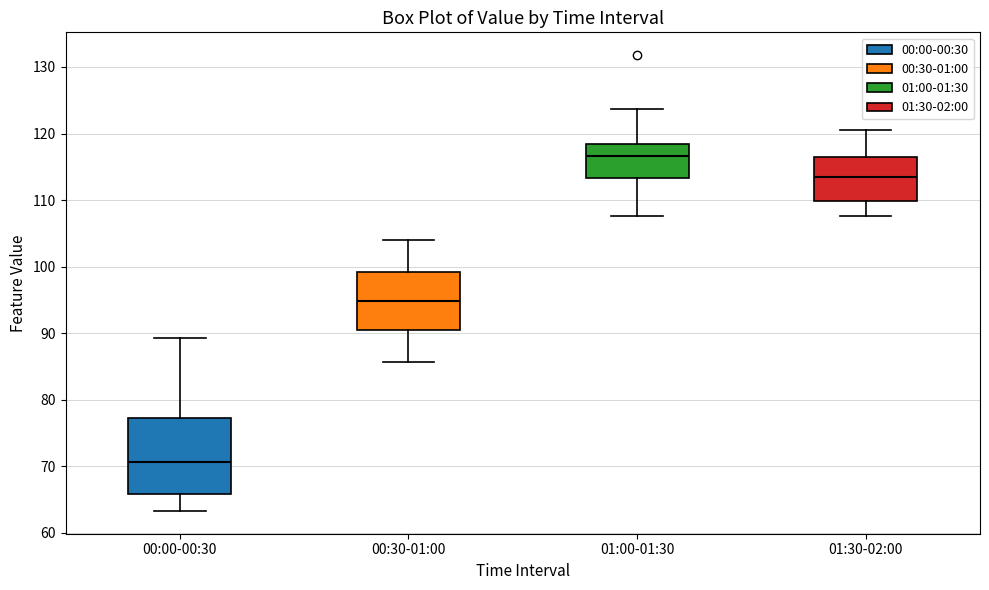

Reading left to right, read every box against the y-axis: the position of its median line, the range the box covers, and the ends of its whiskers. The values are not printed on the chart, so give them approximately, as read against the axis.

00:00-00:30: median 71, box 66 to 77, whiskers 63 to 89
00:30-01:00: median 95, box 90 to 99, whiskers 86 to 104
01:00-01:30: median 117, box 113 to 118, whiskers 108 to 124
01:30-02:00: median 113, box 110 to 116, whiskers 108 to 121